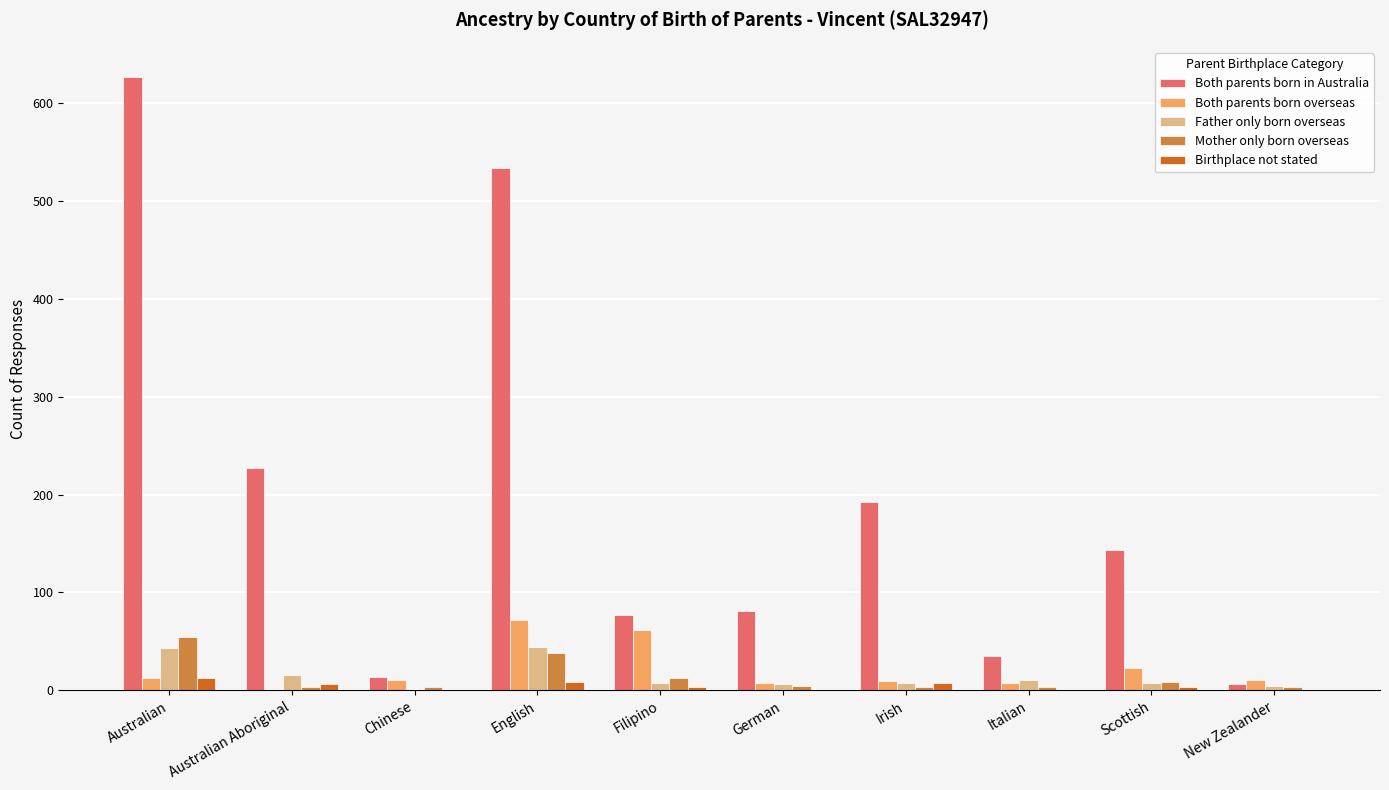

What is the sum of all Birthplace not stated values?

42